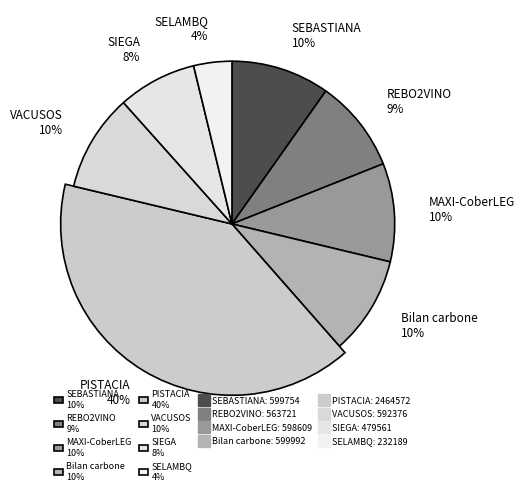

Combined, do SELAMBQ and PISTACIA account for over 50%?

No